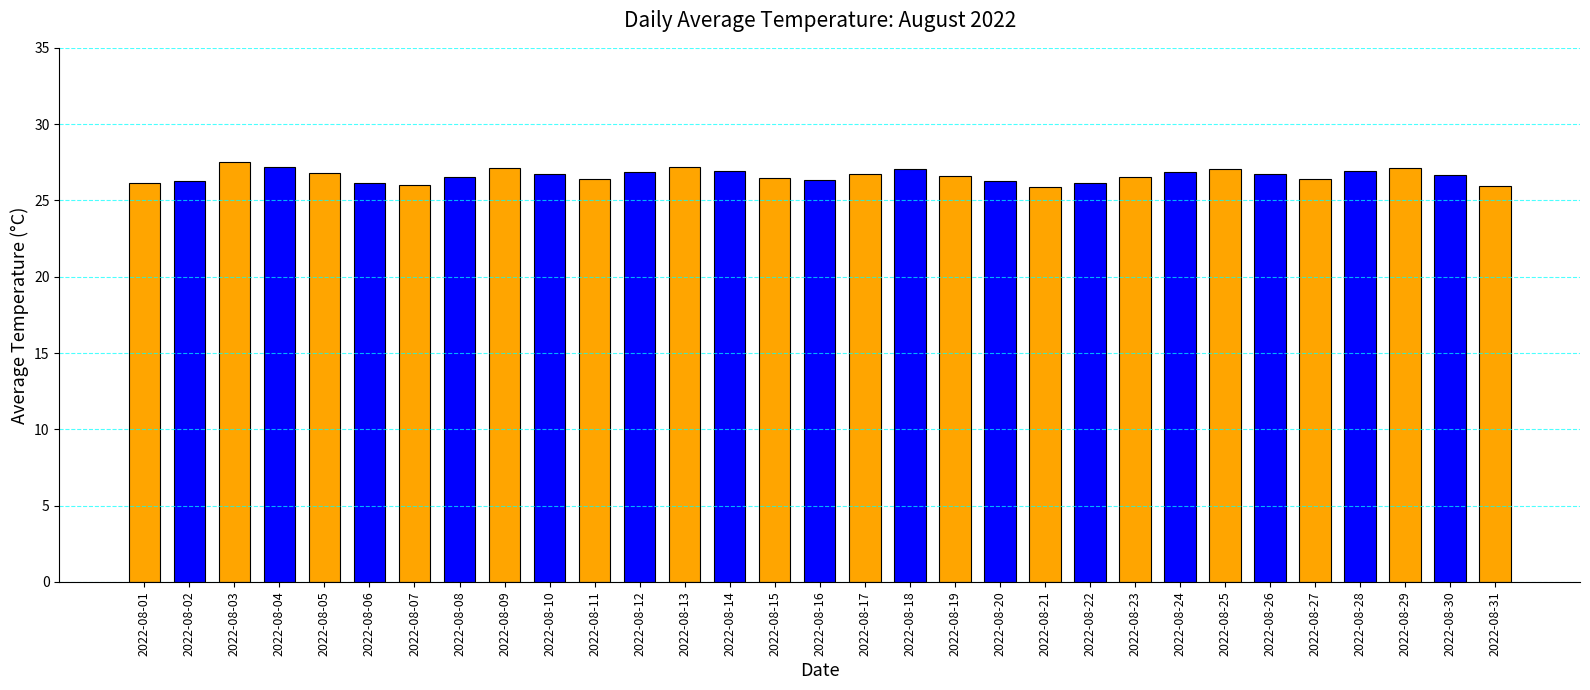

What is the change in value from 2022-08-01 to 2022-08-20?

+0.1